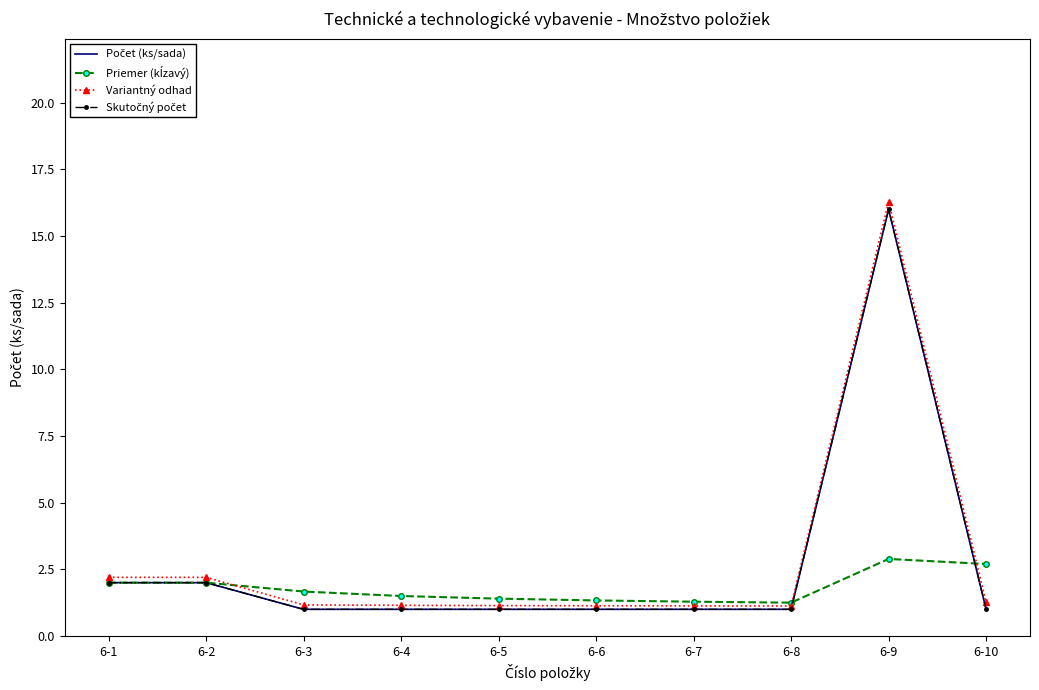

How many data points does each series have?

10